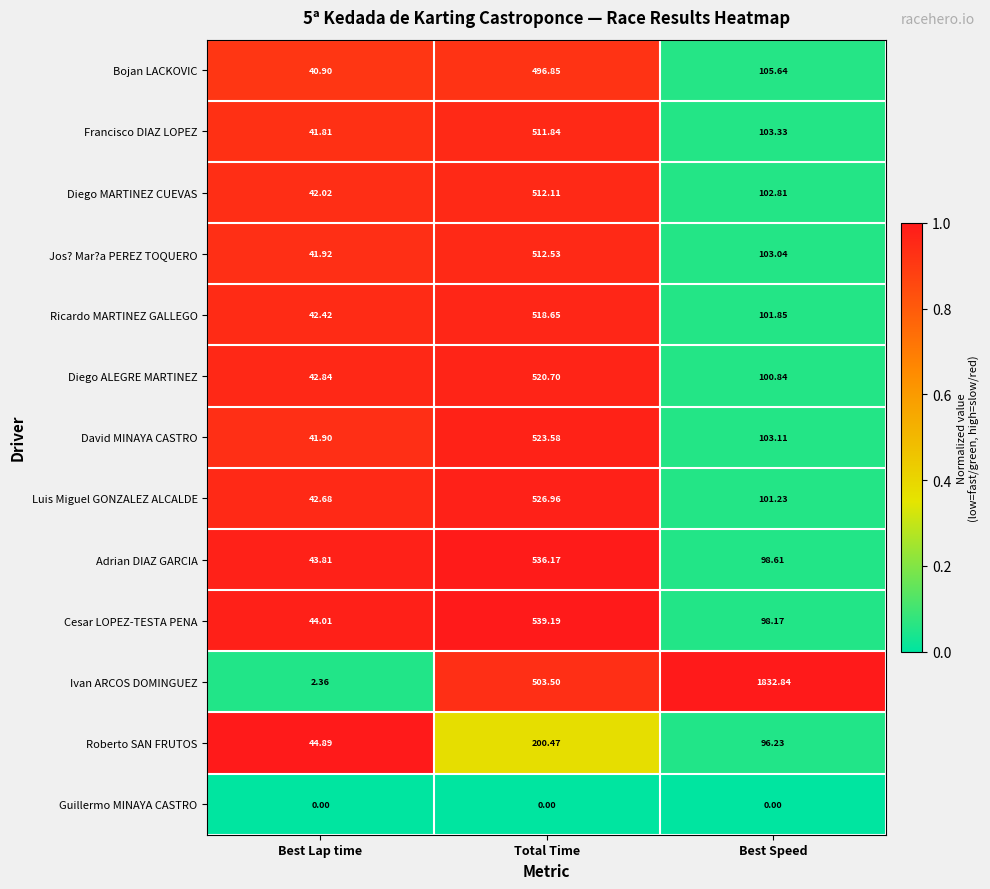

Which series has the largest total across all categories?

Ivan ARCOS DOMINGUEZ